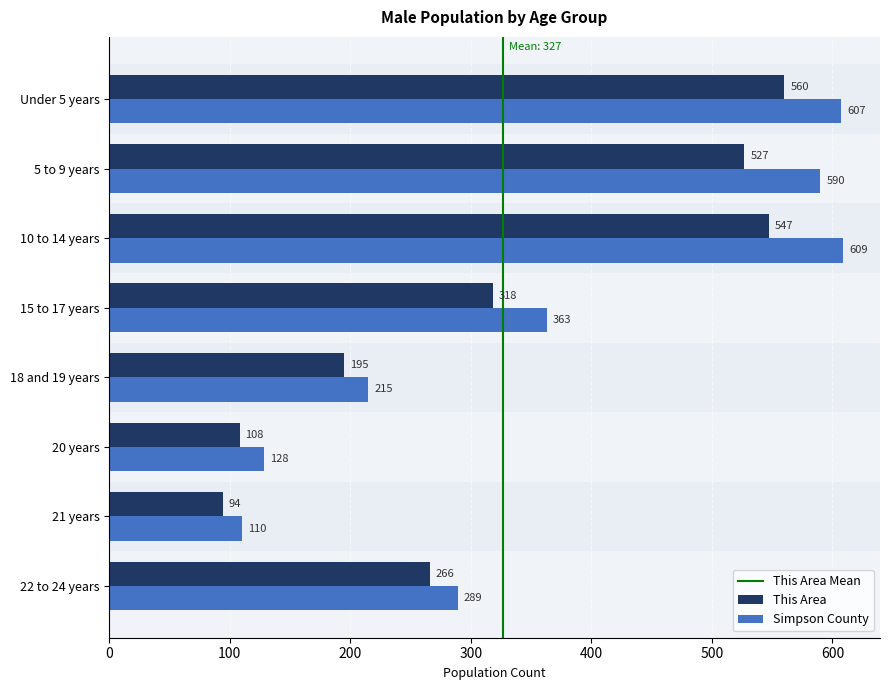

List the series in order of their peak value, lowest first.

This Area, Simpson County